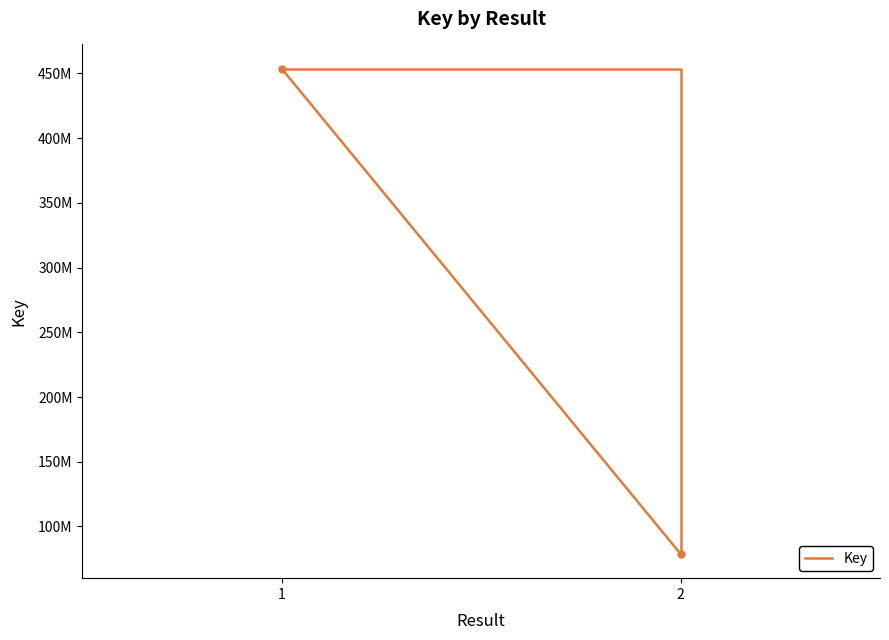

What is the difference between the values at 2 and 1?

374925628